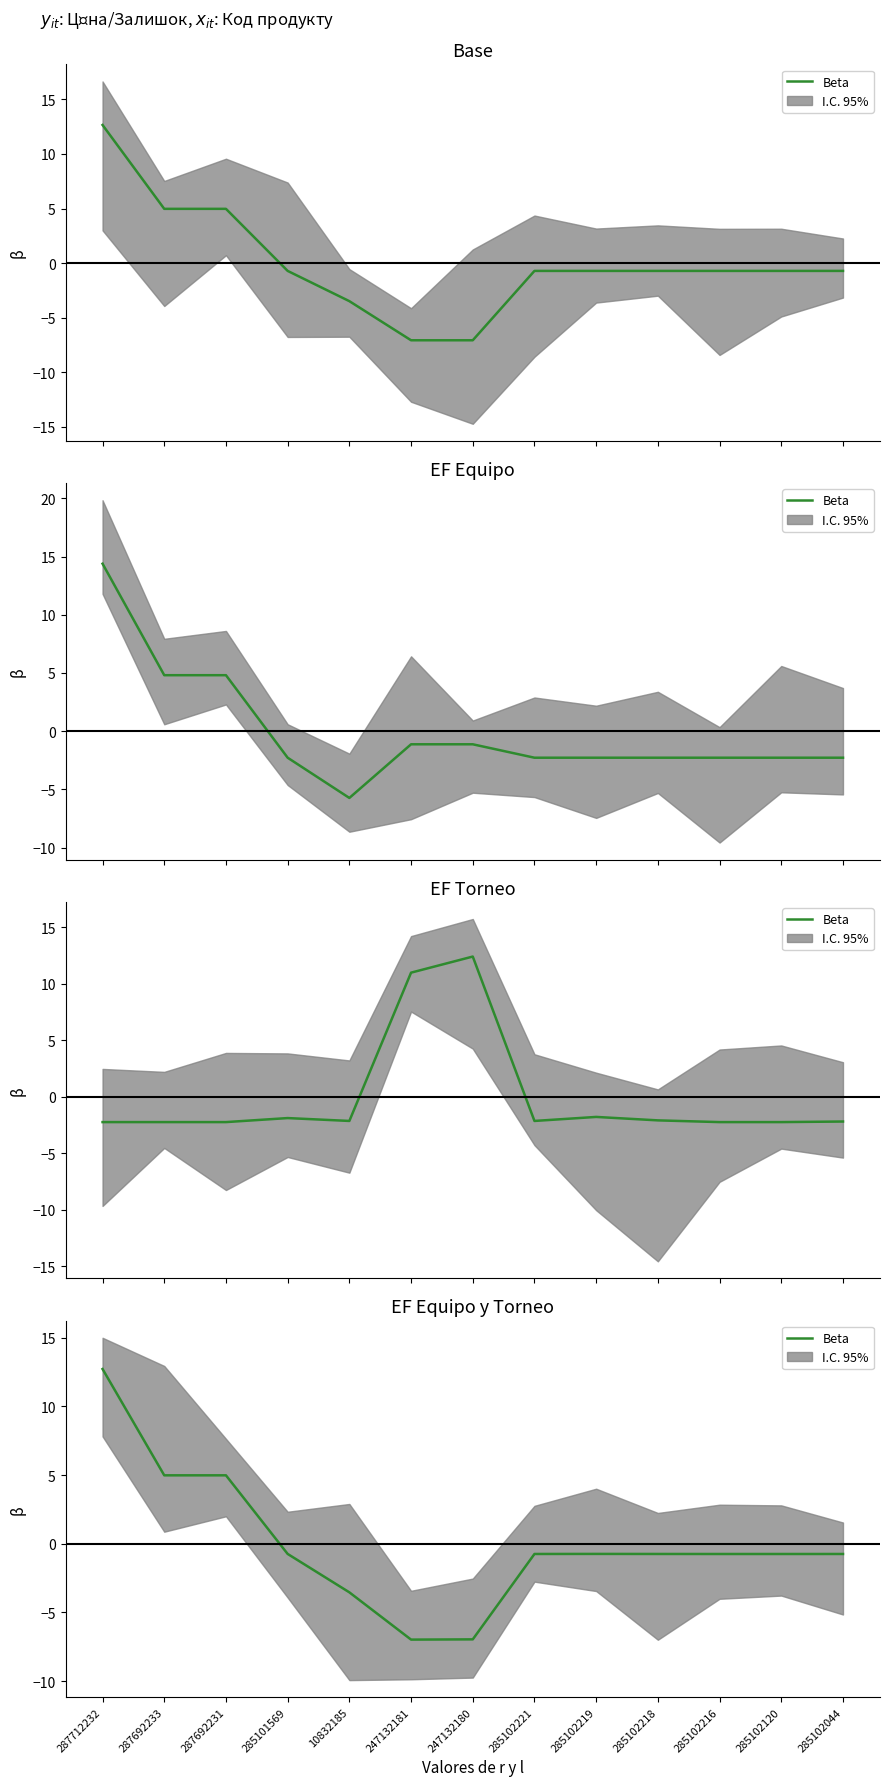

Does the chart display data point markers on the line(s)?

No